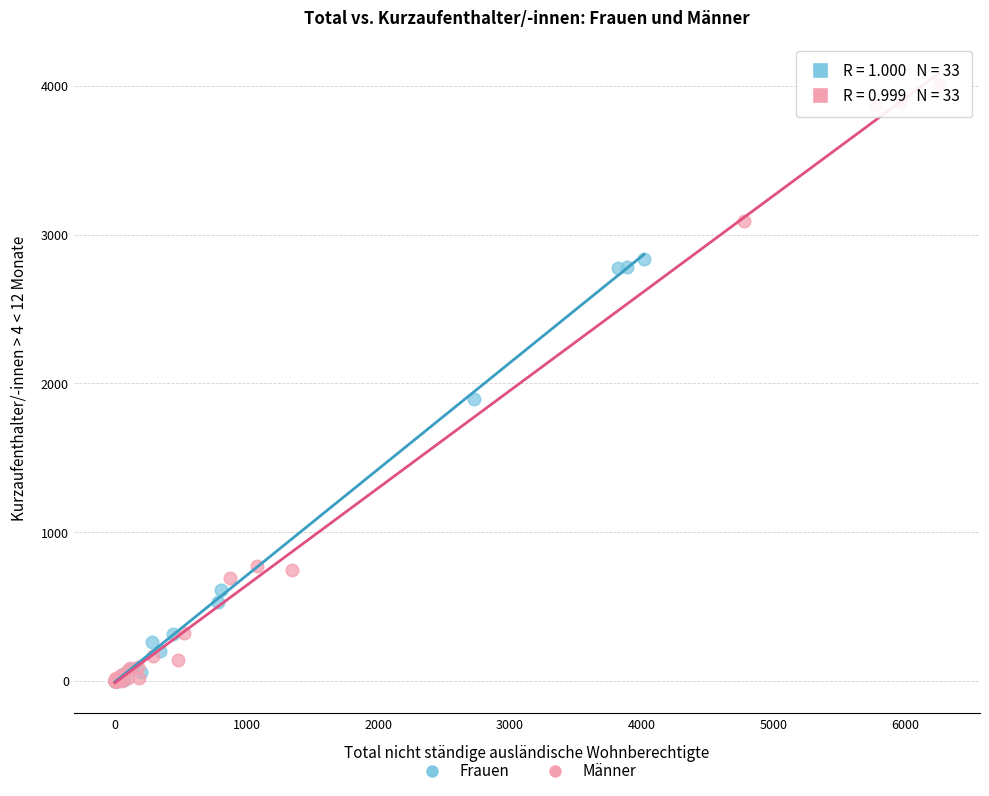

Which series reaches the maximum Y coordinate?

Männer